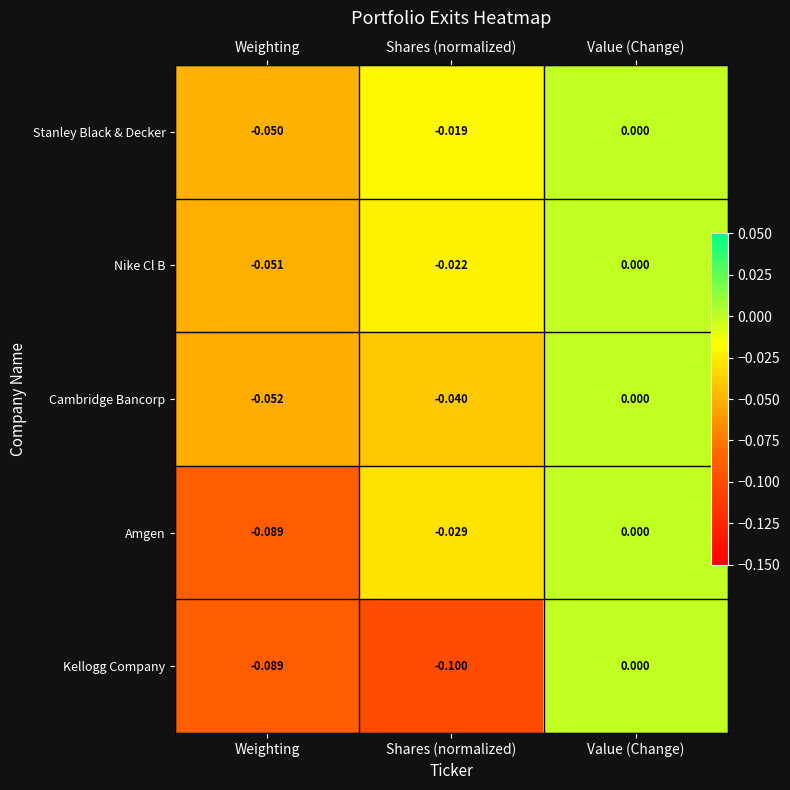

The value of Kellogg Company at Weighting is -0.0. True or false?

False